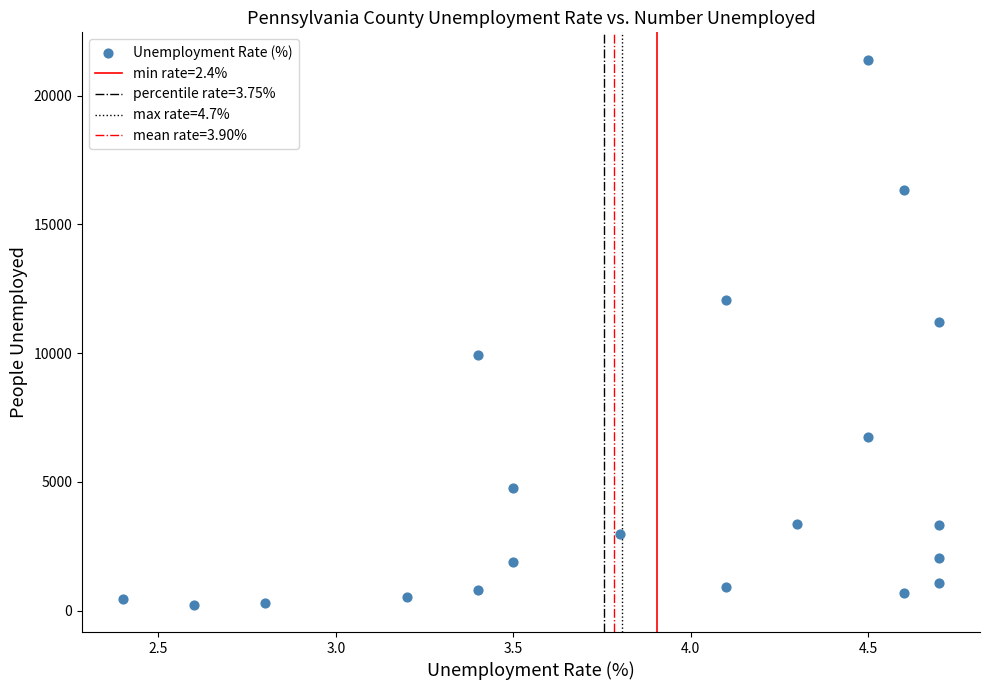

What Y value in the scatter plot is closest to 10814?

11216